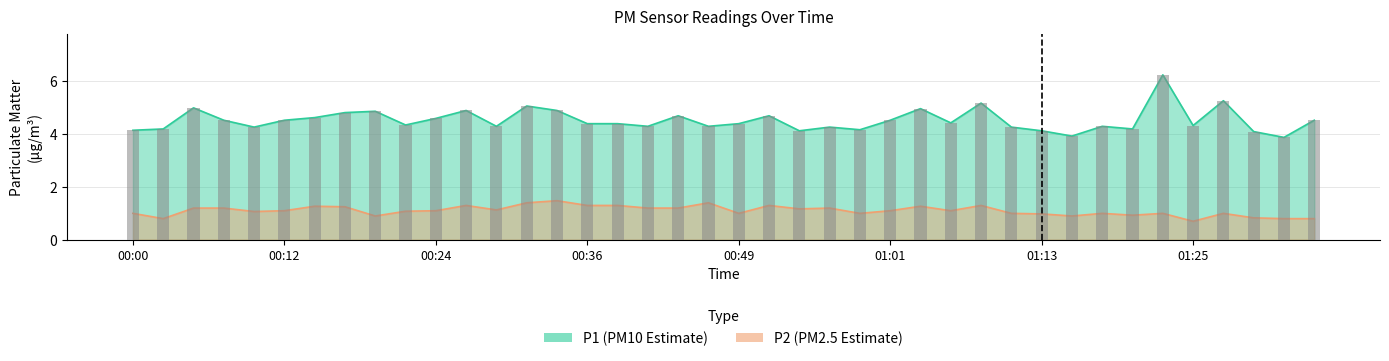

Reading left to right, what are all the values shown in this chart?

P1: 4.2	4.2	5.0	4.5	4.3	4.5	4.6	4.8	4.9	4.3	4.6	4.9	4.3	5.1	4.9	4.4	4.4	4.3	4.7	4.3	4.4	4.7	4.1	4.3	4.2	4.5	5.0	4.4	5.2	4.3	4.1	3.9	4.3	4.2	6.2	4.3	5.3	4.1	3.9	4.5
P2: 1.0	0.8	1.2	1.2	1.1	1.1	1.3	1.2	0.9	1.1	1.1	1.3	1.1	1.4	1.5	1.3	1.3	1.2	1.2	1.4	1.0	1.3	1.2	1.2	1.0	1.1	1.3	1.1	1.3	1.0	1.0	0.9	1.0	0.9	1.0	0.7	1.0	0.8	0.8	0.8